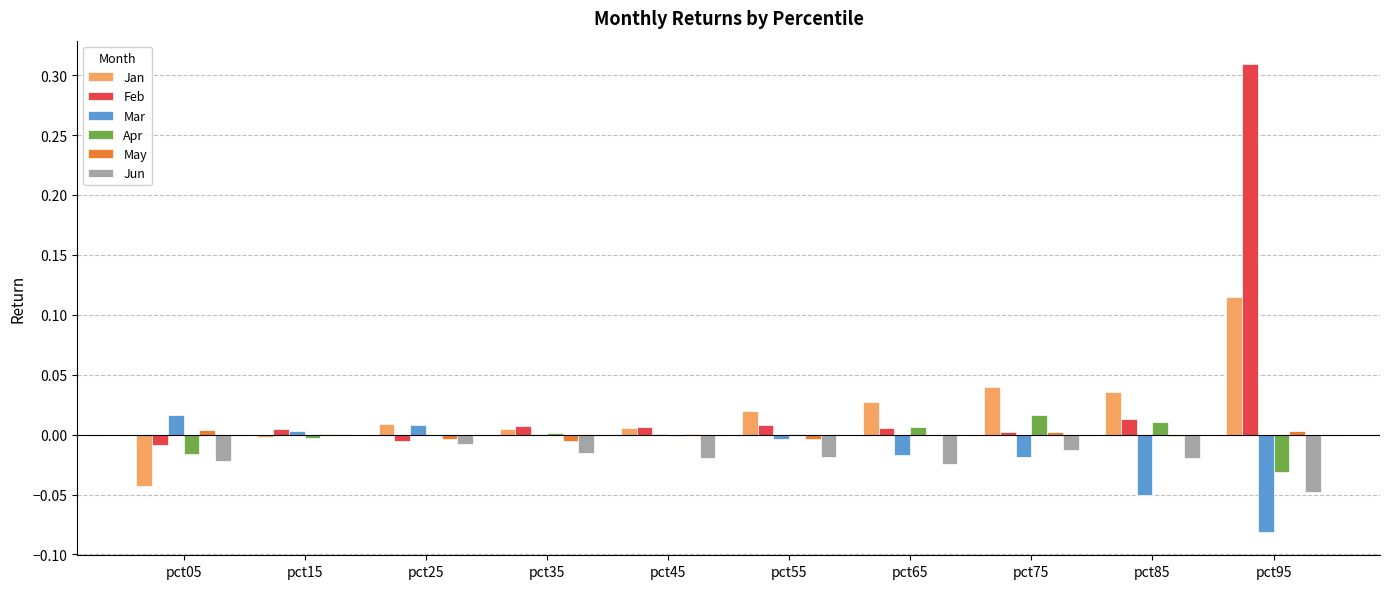

Count the number of data series in this chart.

6